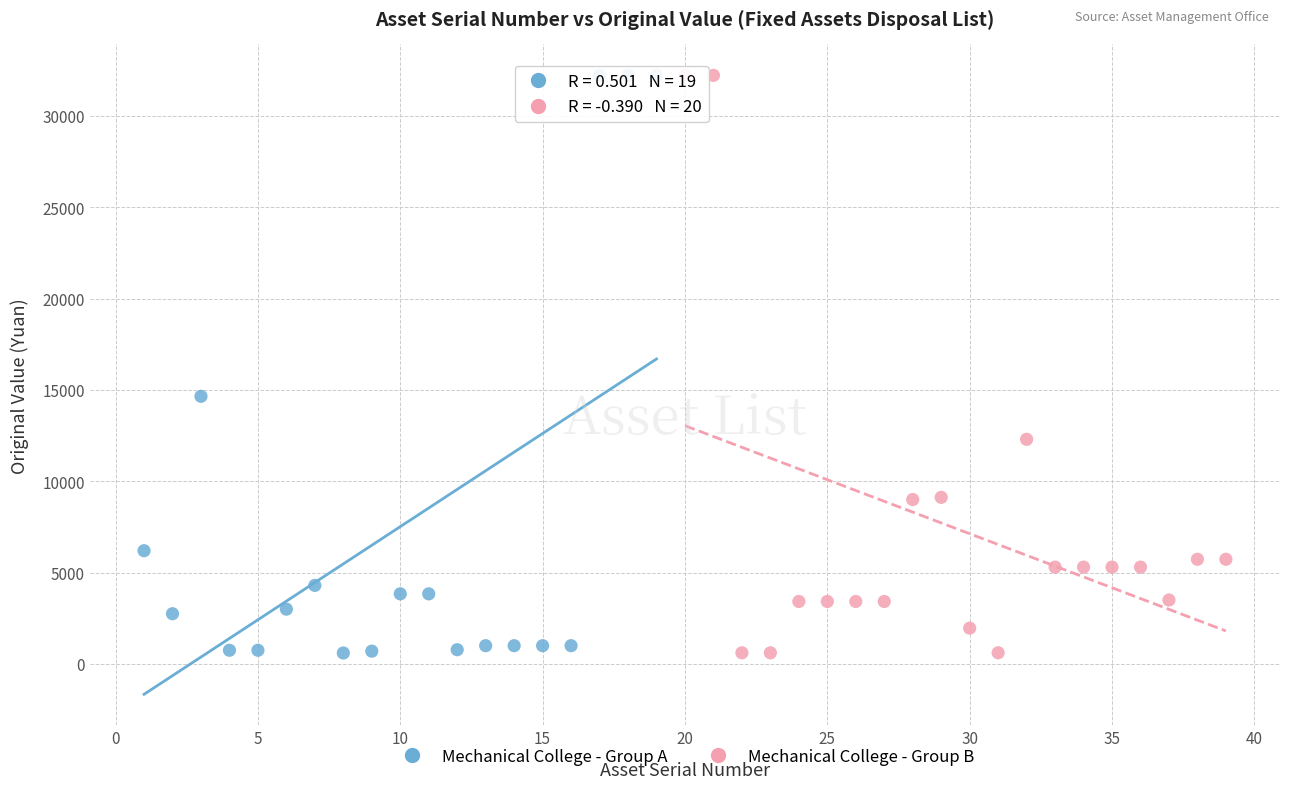

What are all the series names shown in the legend?

Mechanical College - Group A, Mechanical College - Group B